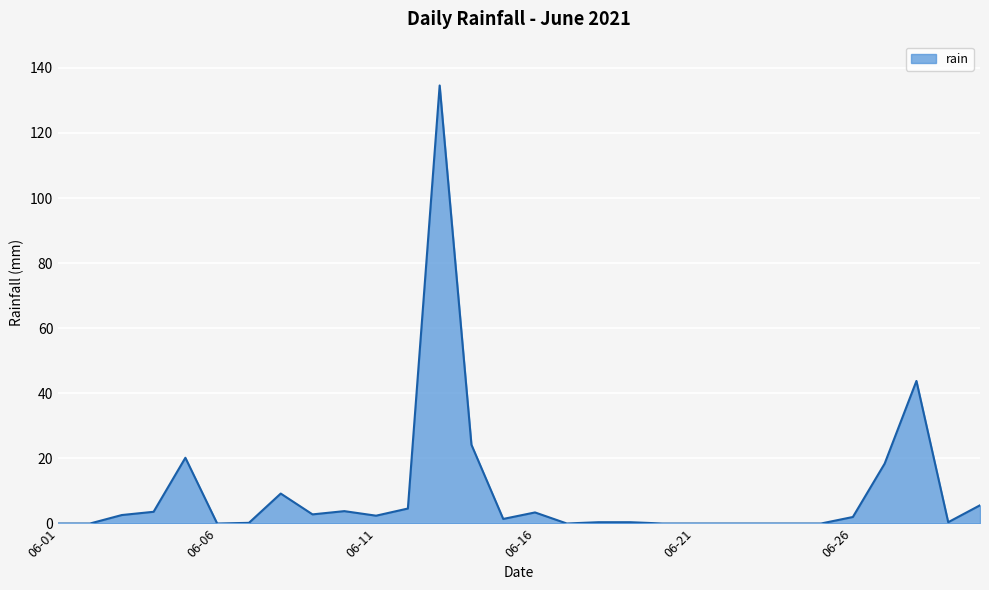

What is the maximum value shown in the chart?

134.6